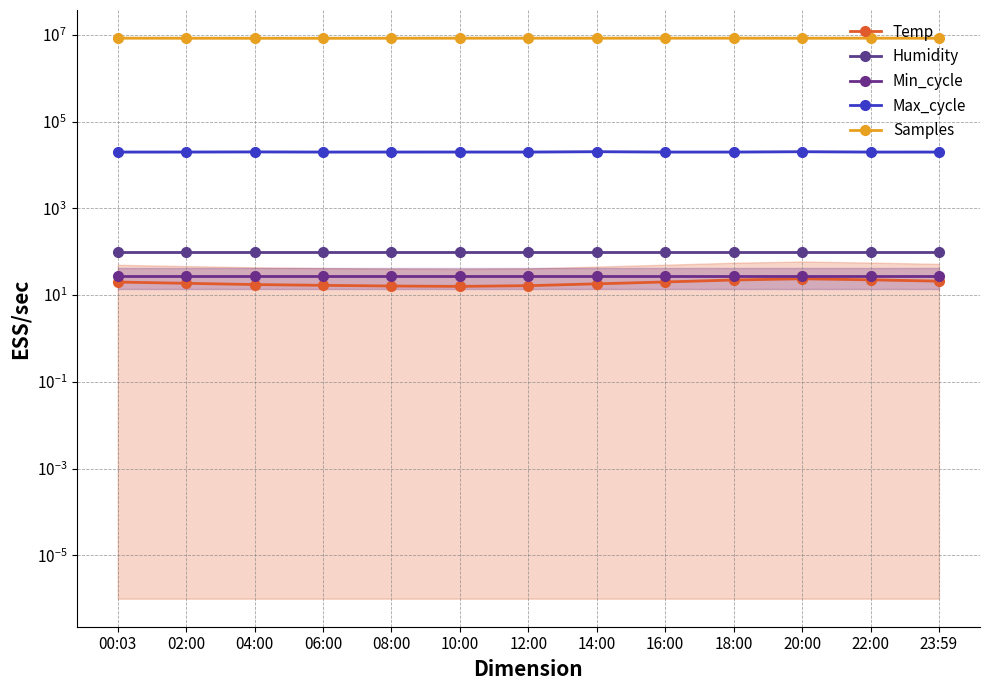

Reading left to right, extract all data points from this chart.

Temp: 20.0	18.7	17.5	16.8	16.2	15.9	16.5	18.2	20.1	22.3	23.8	22.5	21.0
Humidity: 99.9	99.9	99.9	99.9	99.9	99.9	99.9	99.9	99.9	99.9	99.9	99.9	99.9
Min_cycle: 28.0	28.0	28.0	28.0	28.0	28.0	28.0	28.0	28.0	28.0	28.0	28.0	28.0
Max_cycle: 19924.0	19954.0	20081.0	19932.0	19939.0	19950.0	19928.0	20309.0	19924.0	19928.0	20288.0	19924.0	19931.0
Samples: 8427009.0	8396782.0	8382505.0	8374799.0	8397399.0	8418744.0	8421478.0	8413966.0	8425940.0	8422731.0	8401116.0	8419373.0	8395472.0